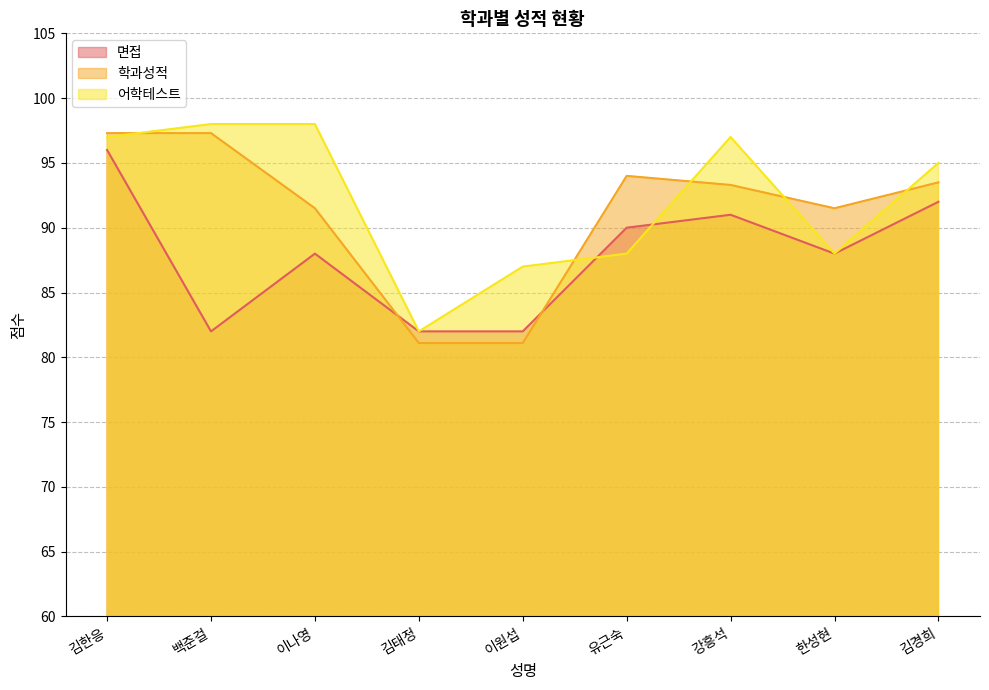

What is the sum of the 학과성적 values at 백준걸 and 김태정?

178.4